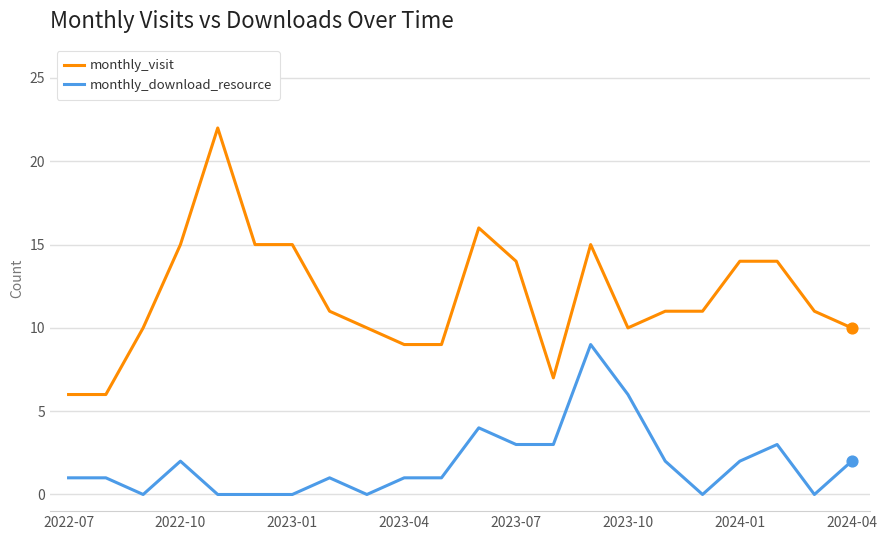

What are all the series names shown in the legend?

monthly_visit, monthly_download_resource